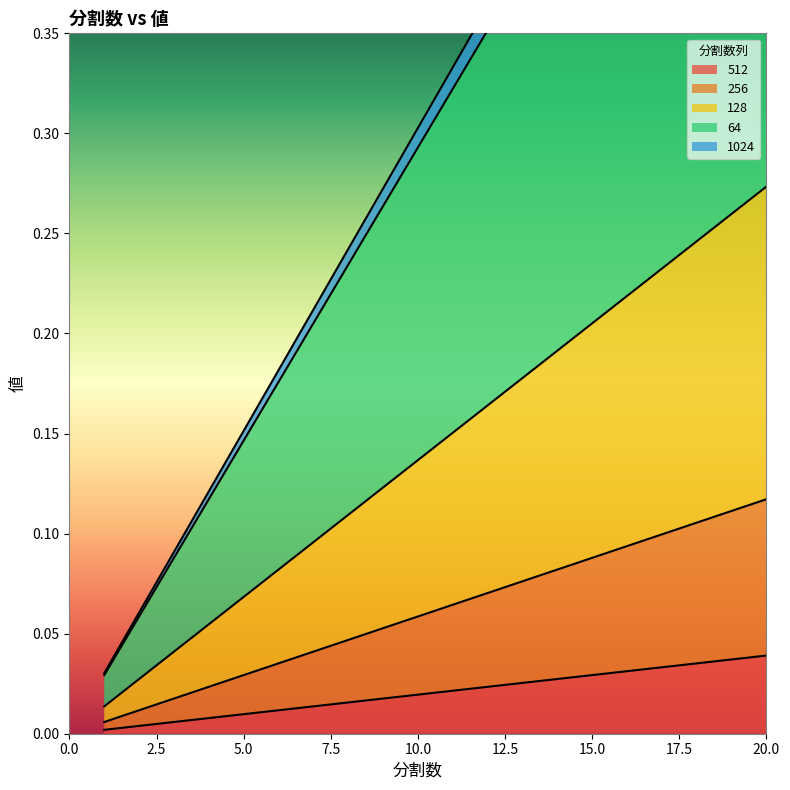

True or false: 256 and 512 intersect in this chart.

False